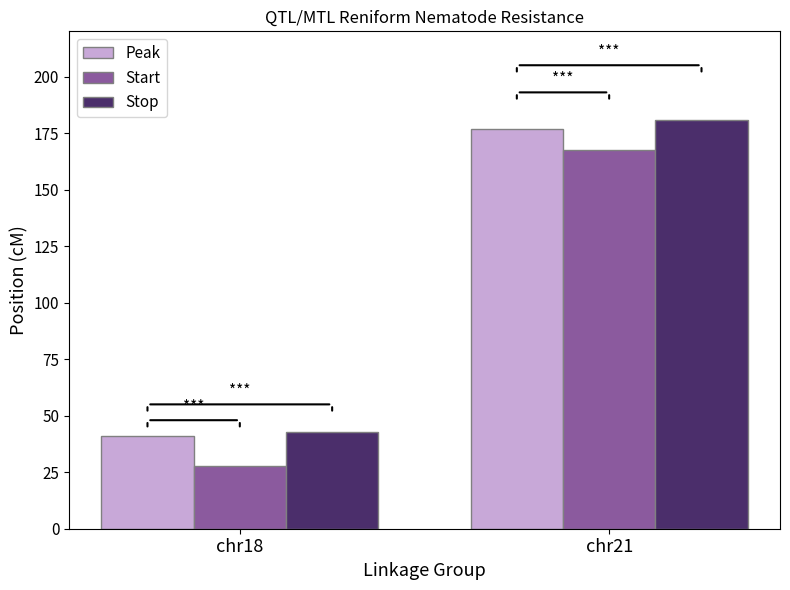

Which series has the largest total across all categories?

Stop